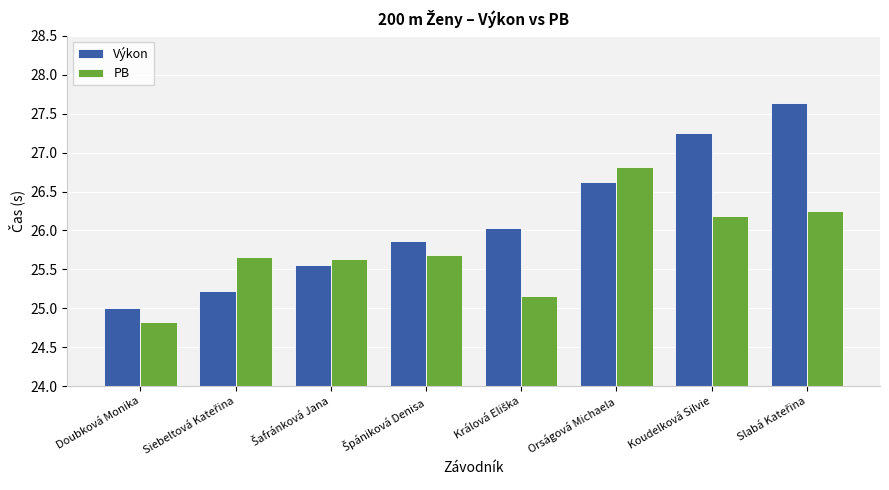

How many values in the PB series are below 25?

1